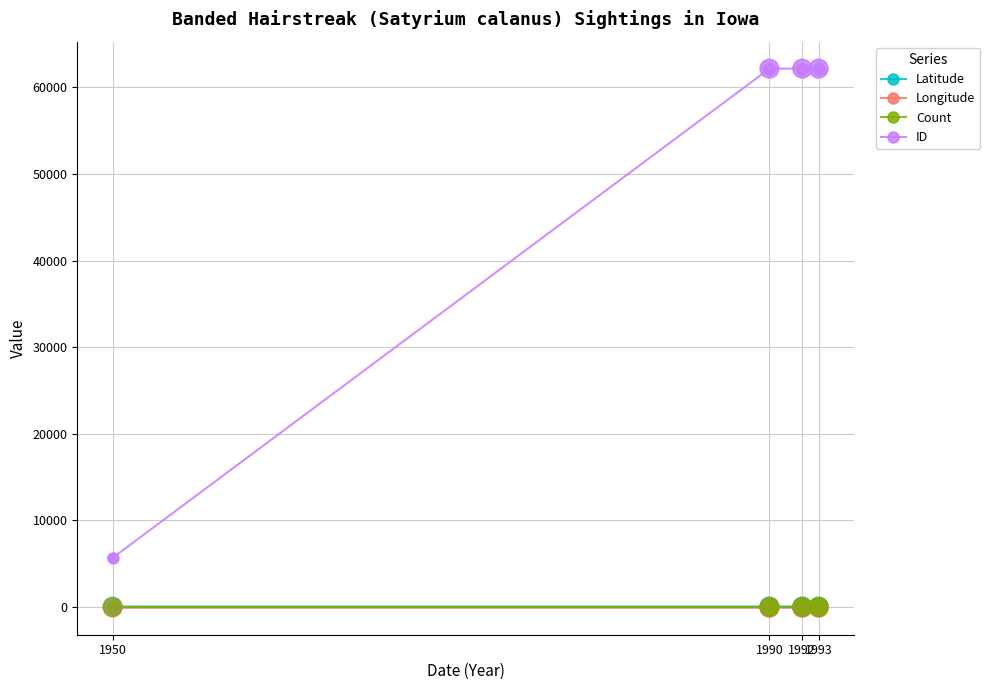

Which series has the widest spread of Y values?

ID